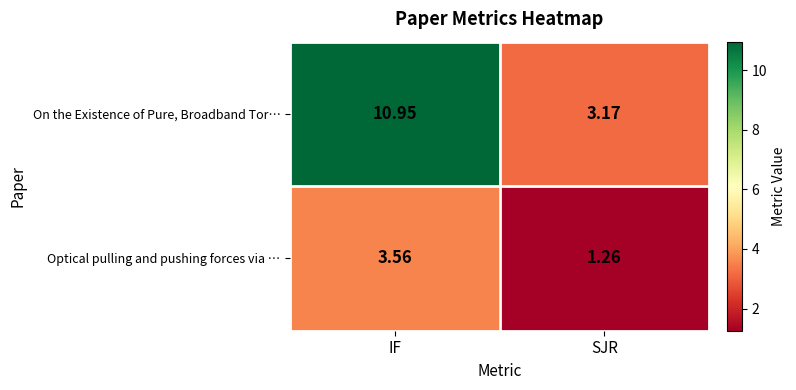

At IF, list the series in order from largest to smallest.

On the Existence of Pure, Broadband Tor…, Optical pulling and pushing forces via …